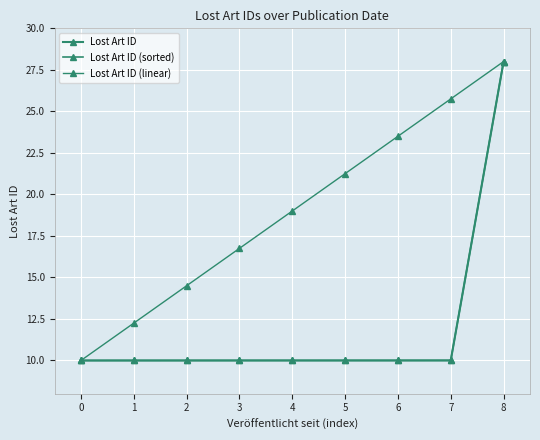

Which series changed the most between 2 and 5?

Lost Art ID (linear)